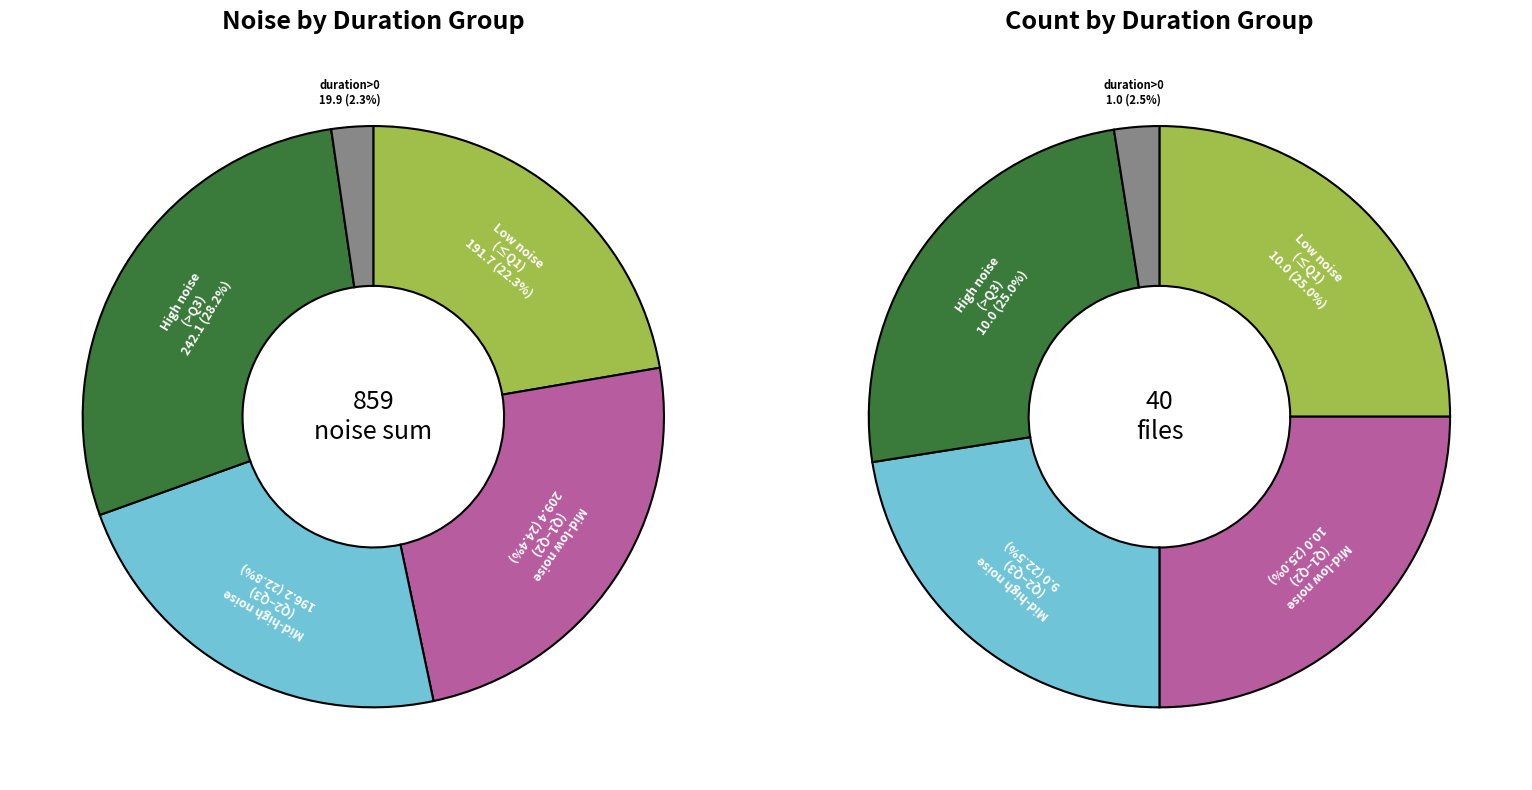

Do duration>0 and 25 together represent more than half of the pie?

No